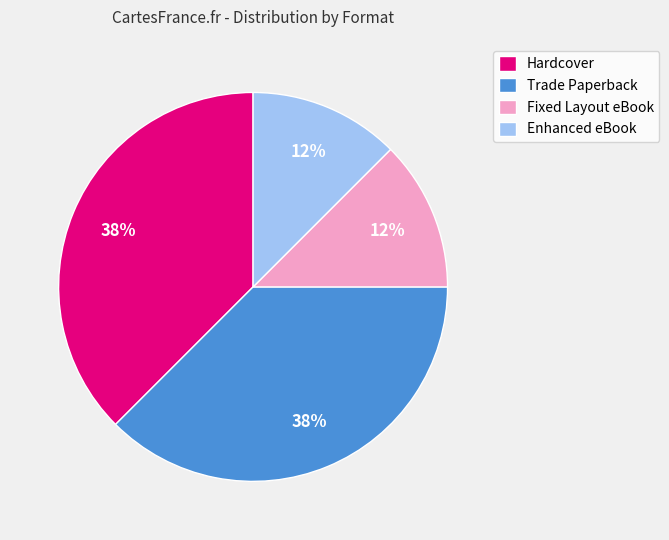

True or false: Trade Paperback accounts for 32% of the total.

False